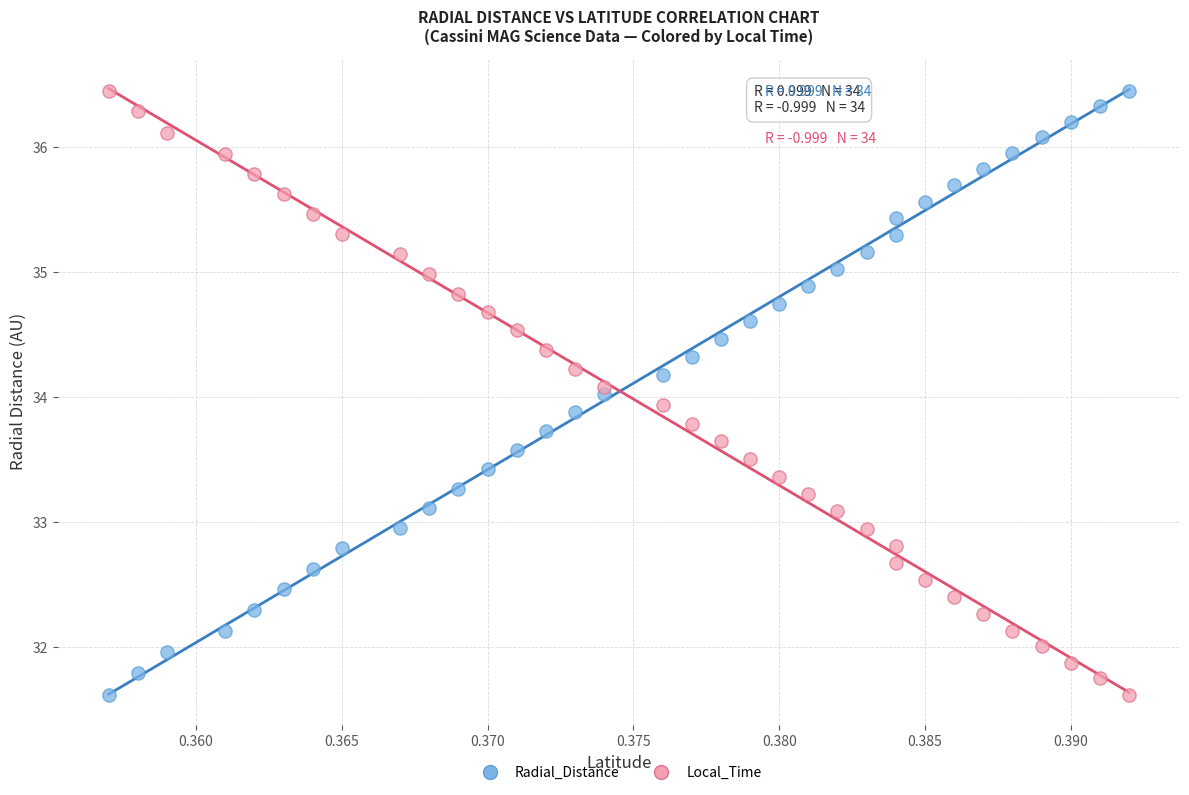

Across all data points, what is the range of Y values (max minus min)?

4.8